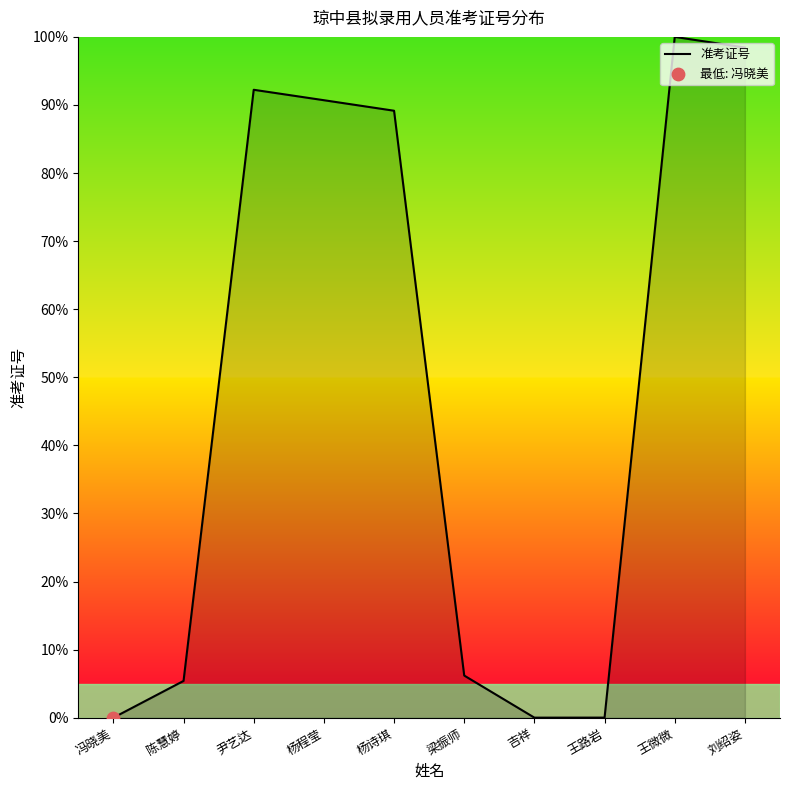

What is the change in value from 杨程莹 to 王路岩?

-90.7